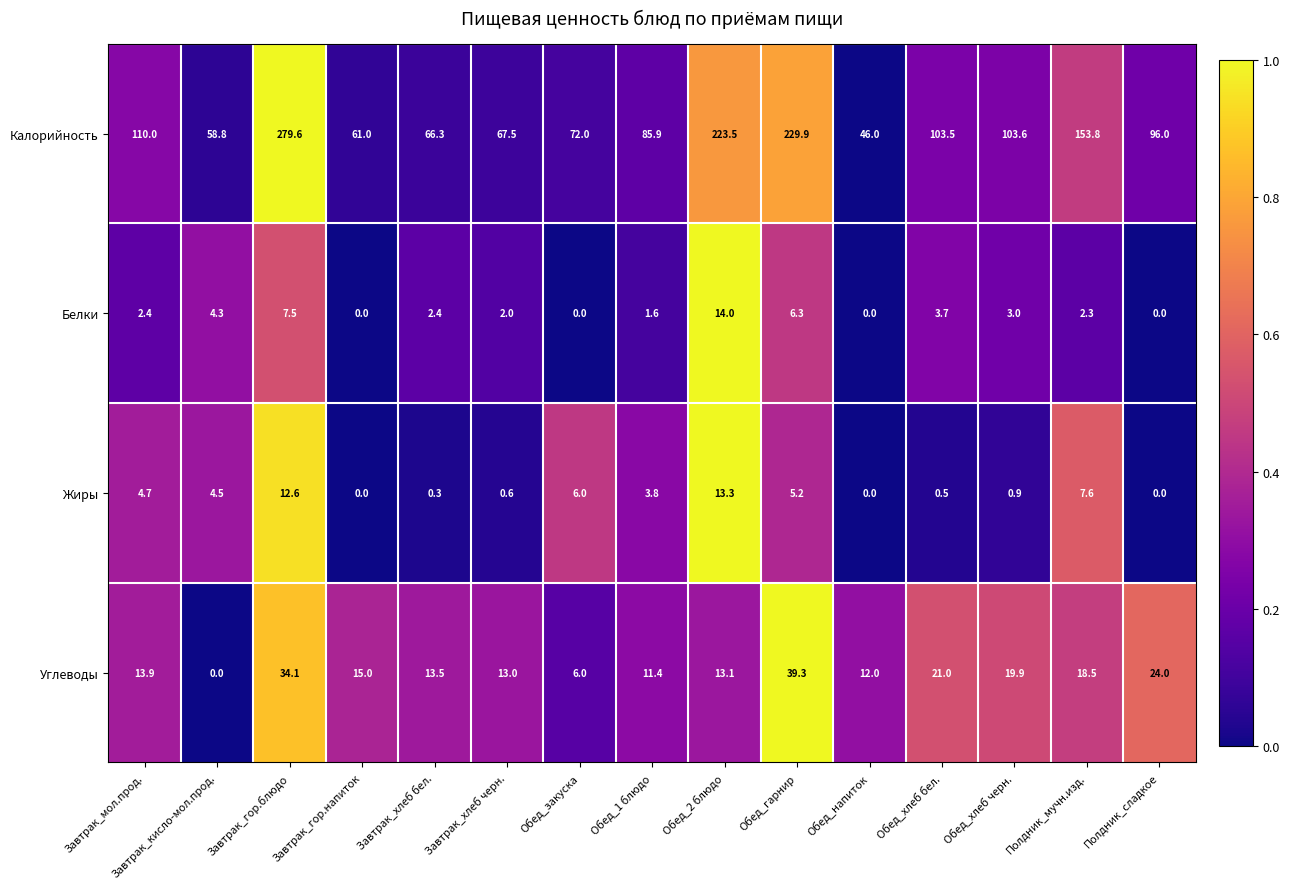

At which category is the sum across all series the highest?

Завтрак_гор.блюдо